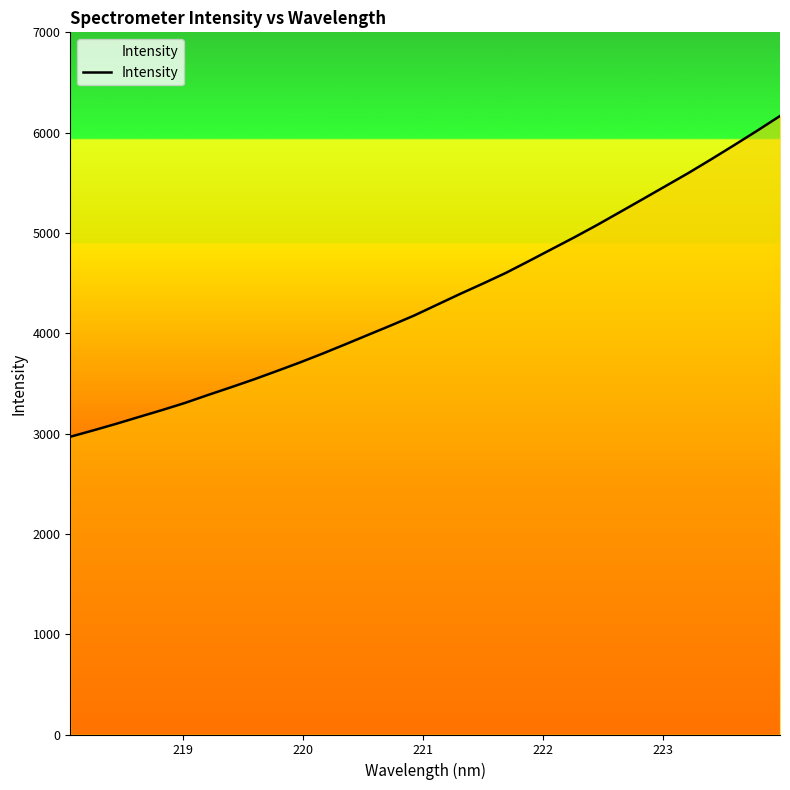

What is the smallest value displayed?

2968.2